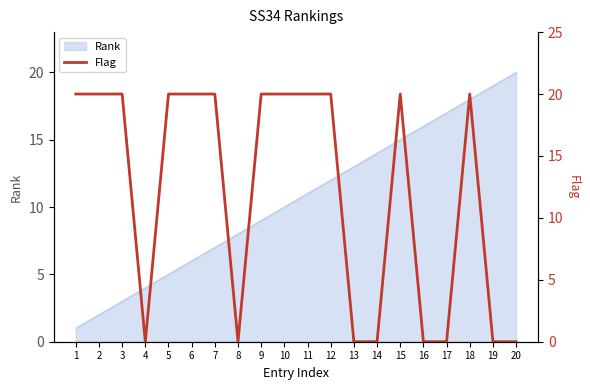

Reading right to left, transcribe all the data shown in this chart.

20=0	19=0	18=20	17=0	16=0	15=20	14=0	13=0	12=20	11=20	10=20	9=20	8=0	7=20	6=20	5=20	4=0	3=20	2=20	1=20